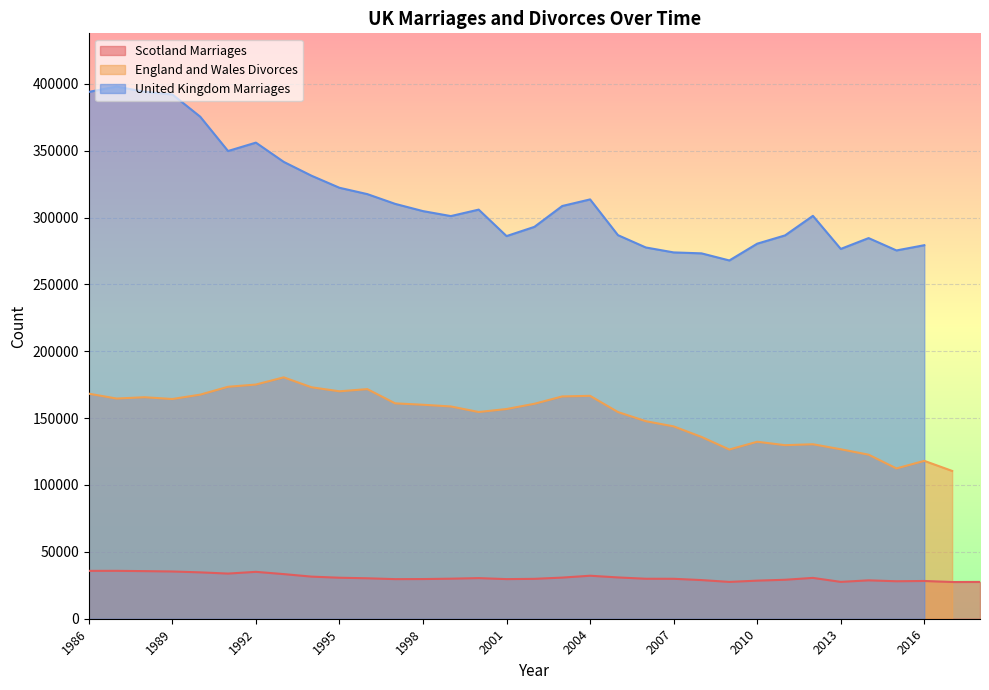

Which series changed the most between 2010 and 2004?

England and Wales Divorces